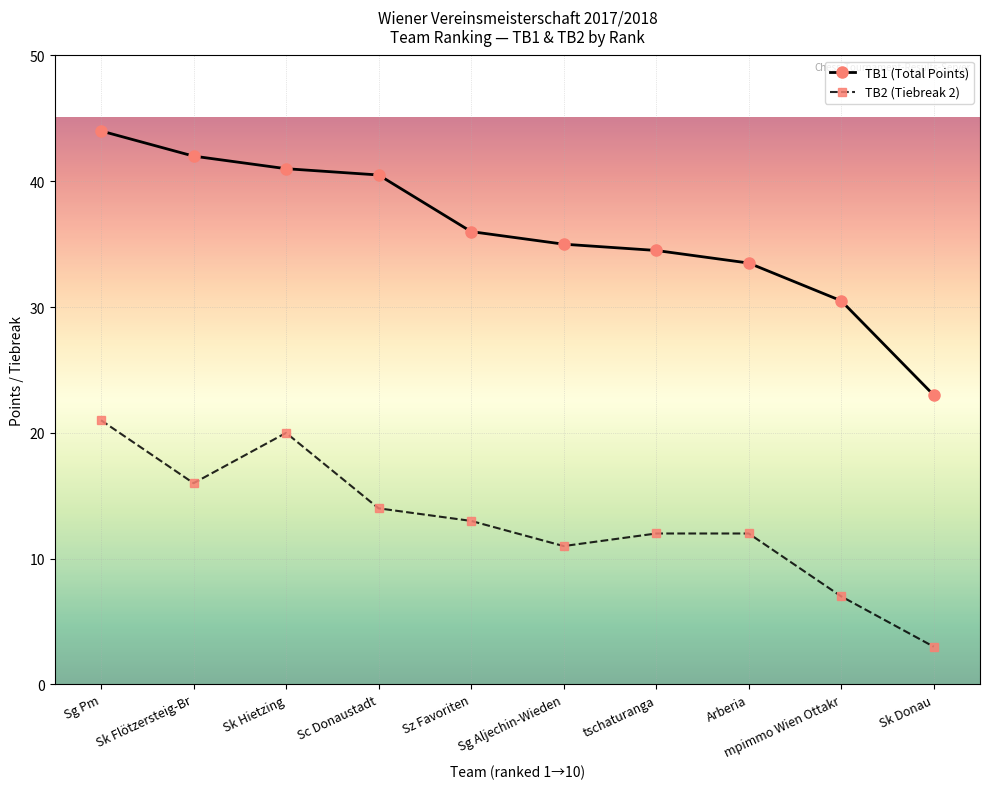

How many lines are shown in the chart?

2